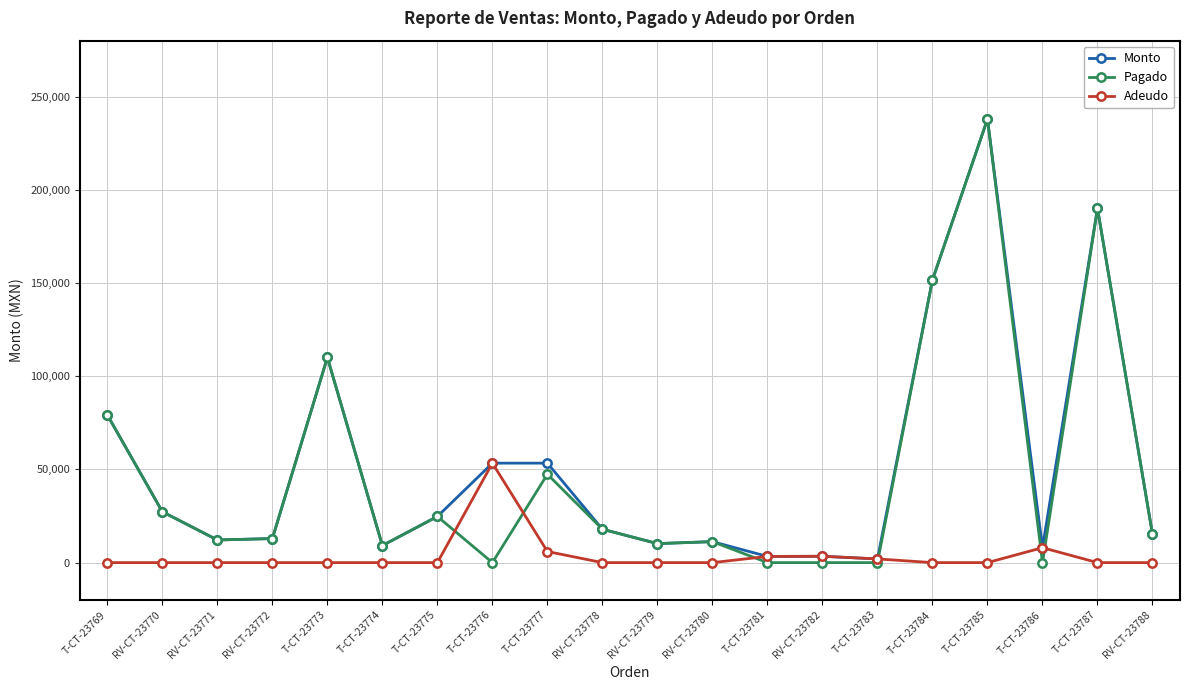

What position from the left is T-CT-23775?

7